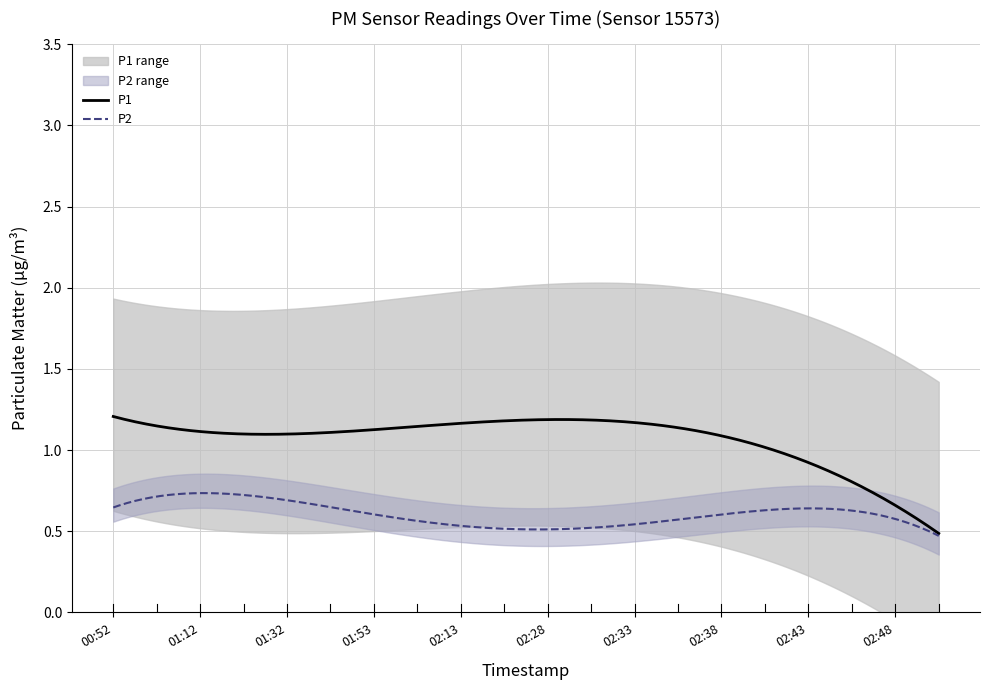

At which category does P2 reach its first local peak?

01:12